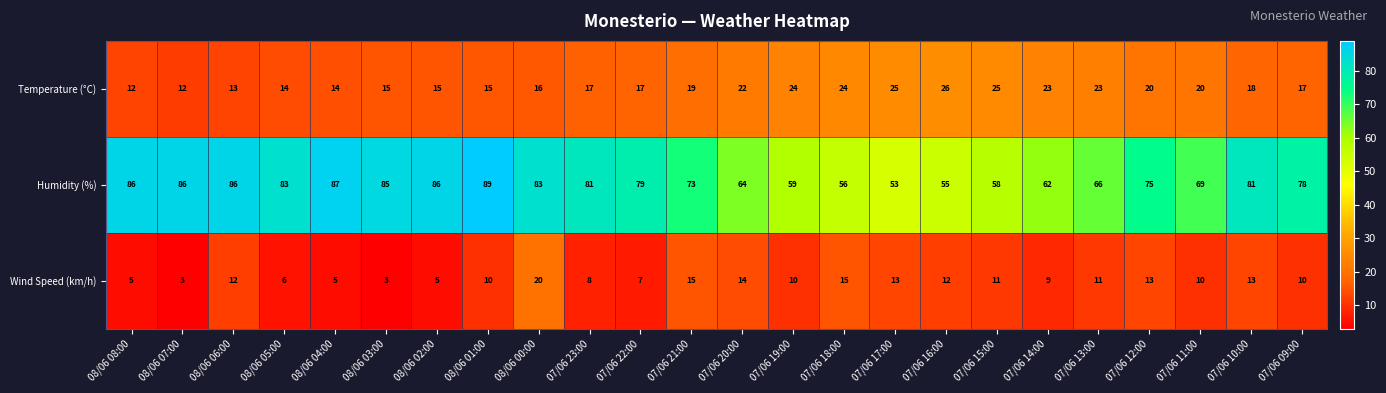

What is the spread (max minus min) of values at 07/06 20:00?

50